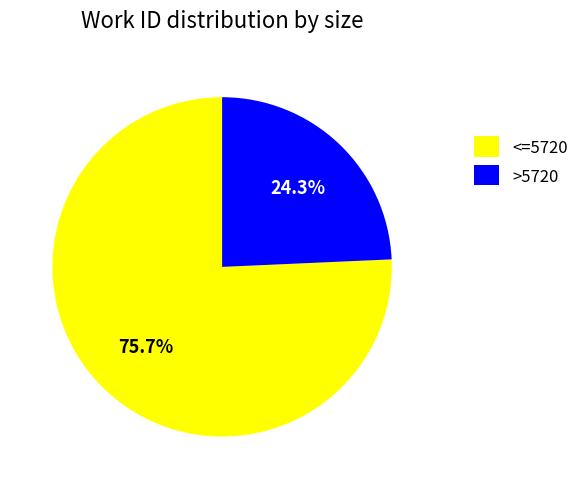

Which has a higher value, >5720 or <=5720?

<=5720